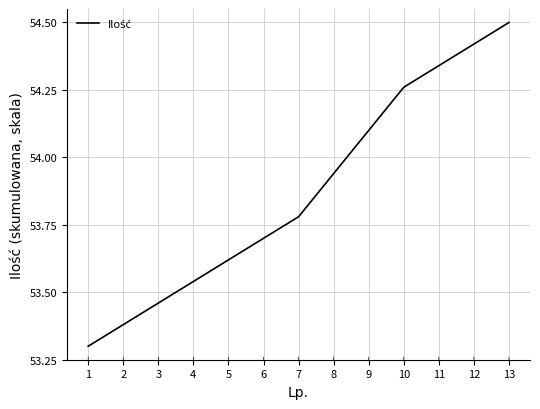

Approximately how many times larger is the value at 3 compared to 9?

1.0